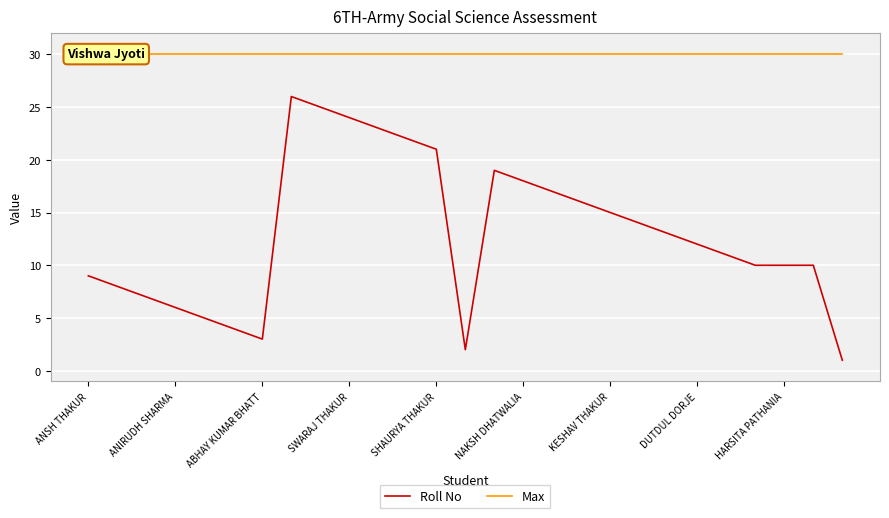

At how many categories does at least one series exceed 8?

27